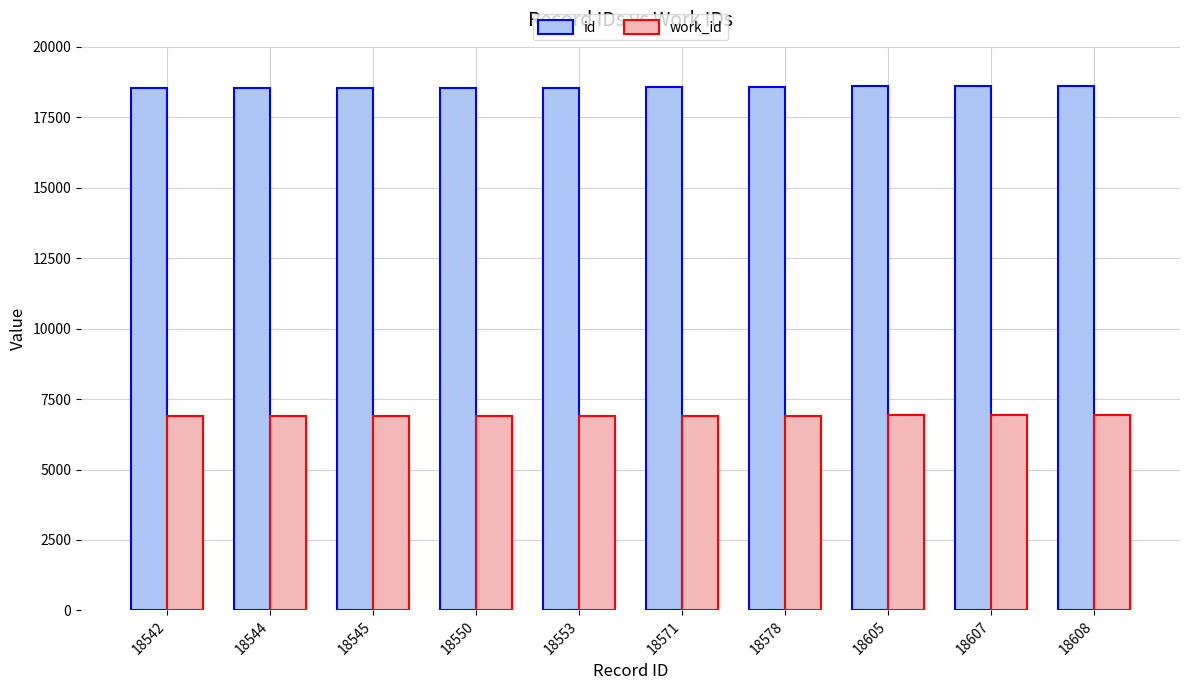

Is it true that id equals 5179 at 18545?

False